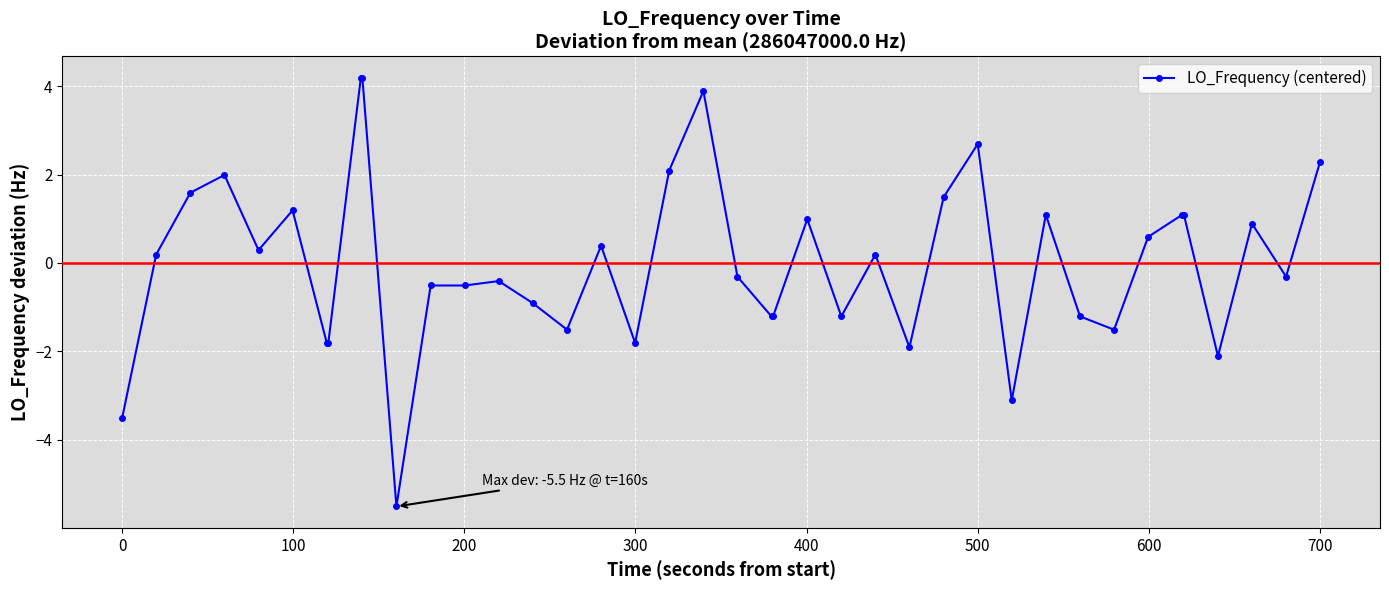

What is the difference between the maximum and minimum values?

9.7